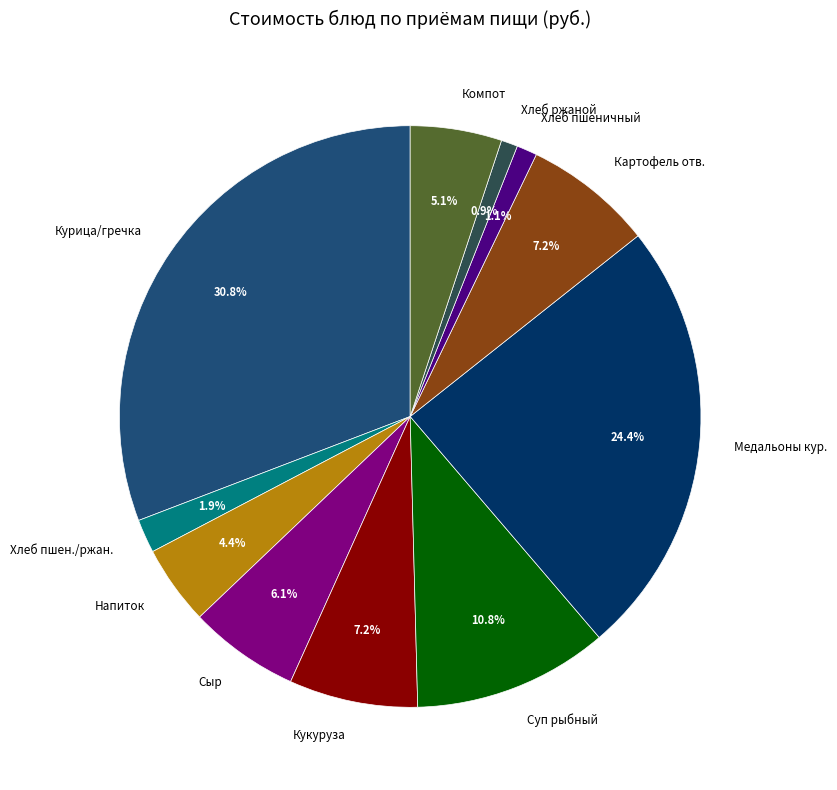

What is the ratio of the value at Картофель отв. to the value at Медальоны кур.?

0.3